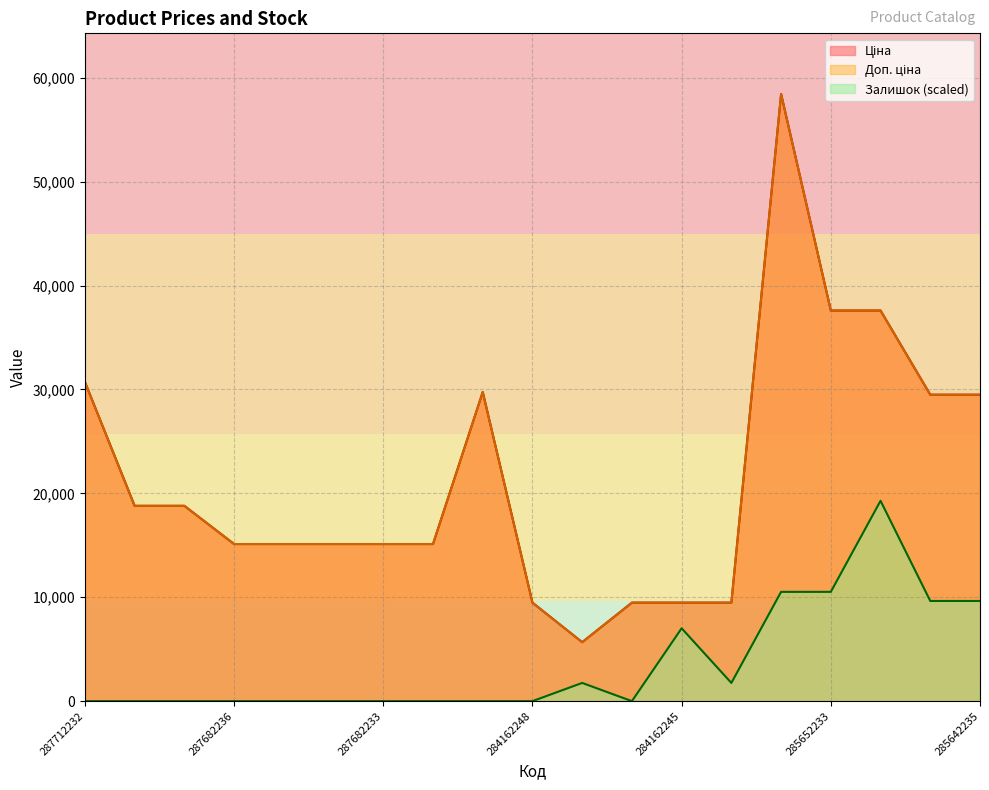

Where is the first local minimum for Ціна?

10832185